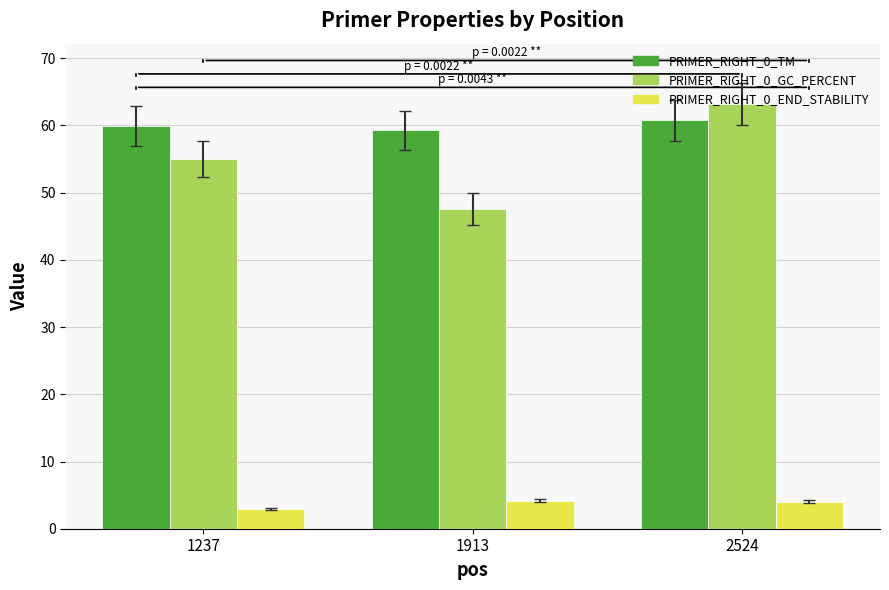

What is the average value of the PRIMER_RIGHT_0_END_STABILITY series?

3.7